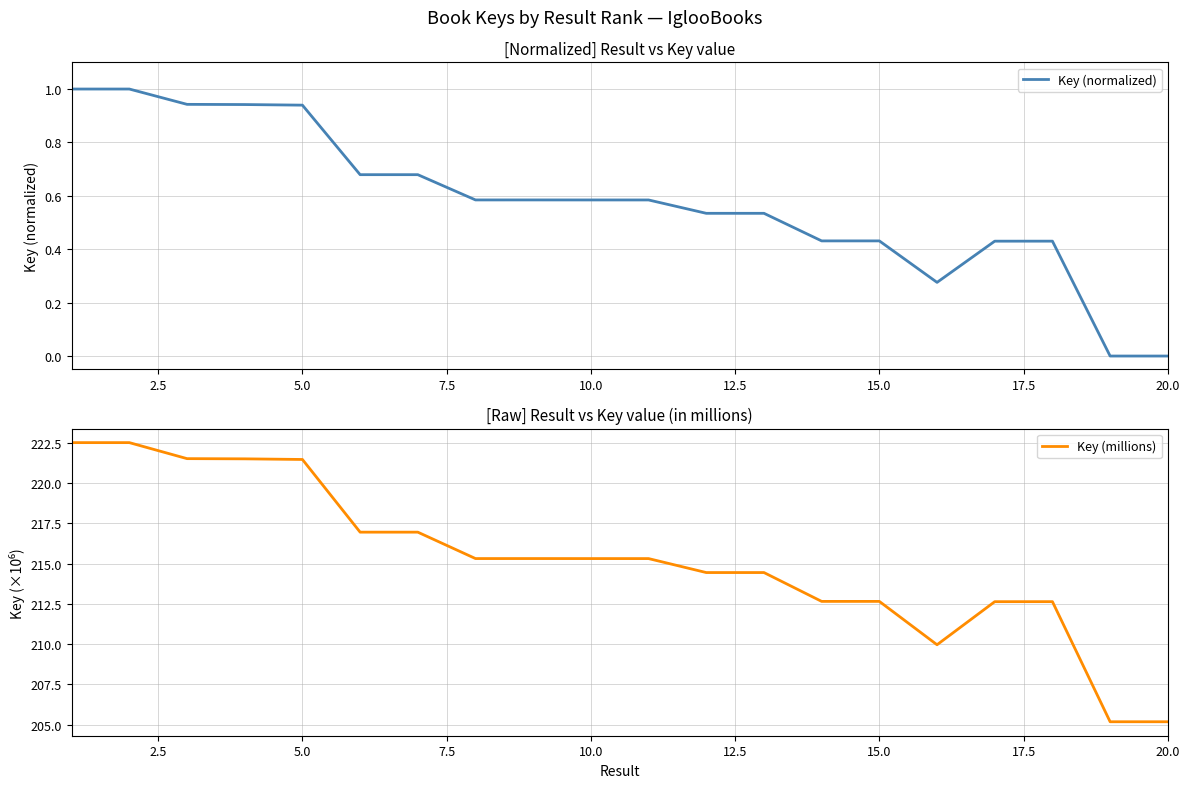

What is the minimum value for Key (millions)?

205.2